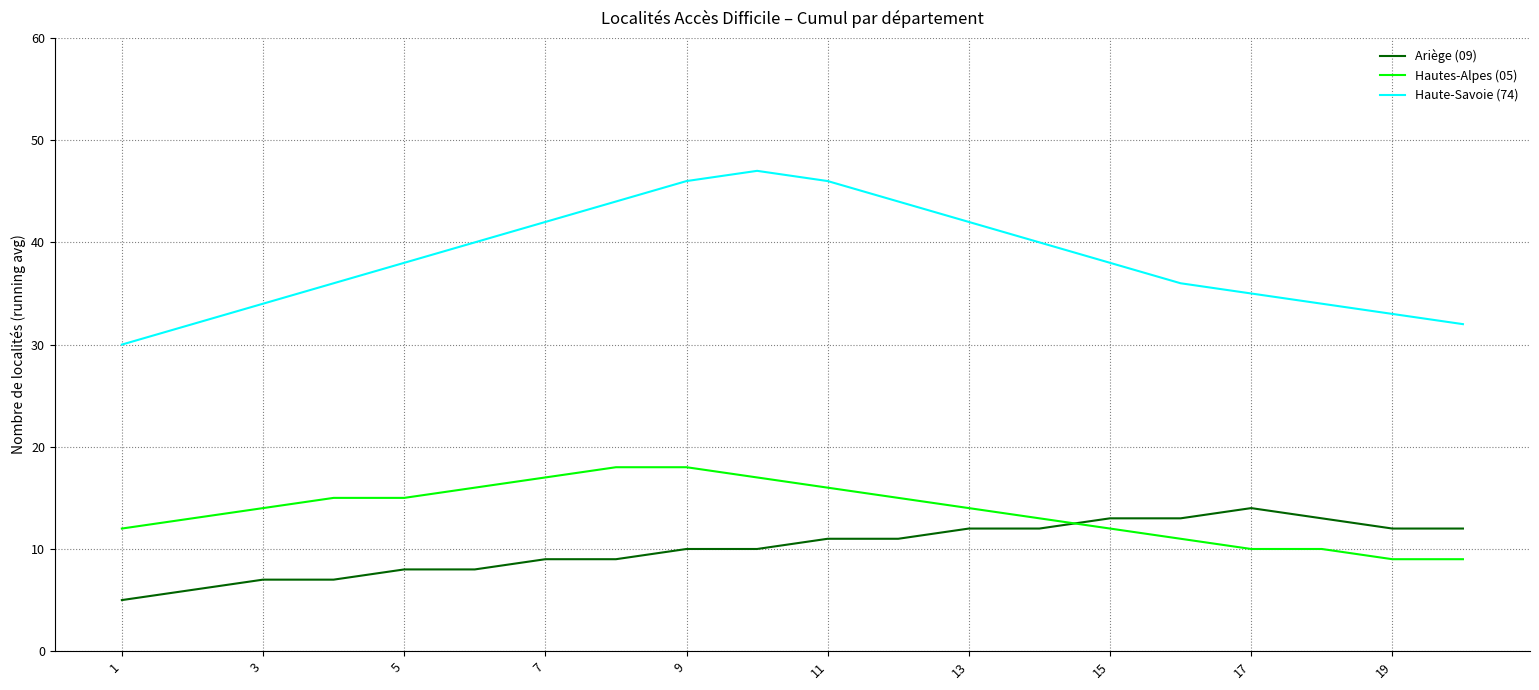

What is the difference between the maximum and minimum values in the Haute-Savoie (74) series?

17